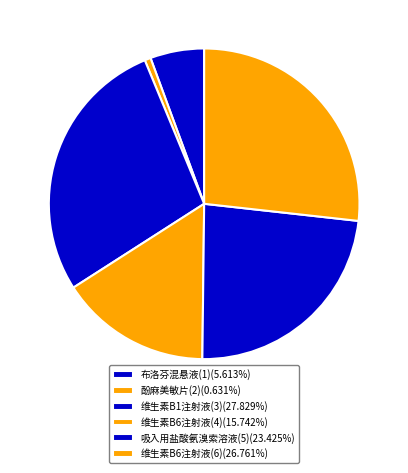

Rank the categories by value from highest to lowest.

维生素B1注射液(3), 维生素B6注射液(6), 吸入用盐酸氨溴索溶液(5), 维生素B6注射液(4), 布洛芬混悬液(1), 酚麻美敏片(2)